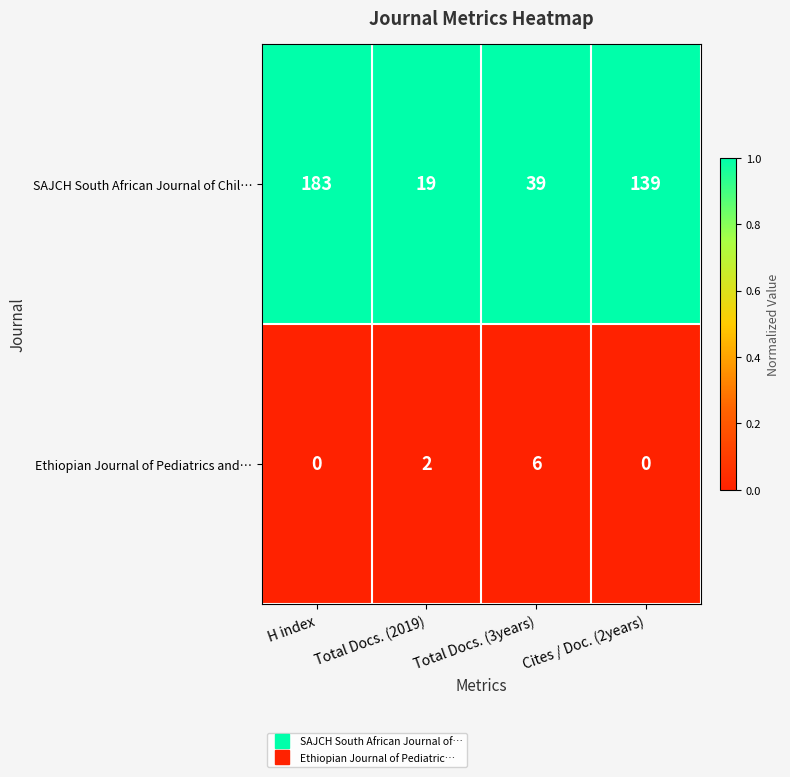

At which label is SAJCH South African Journal of Chil… closest to 101?

Cites / Doc. (2years)